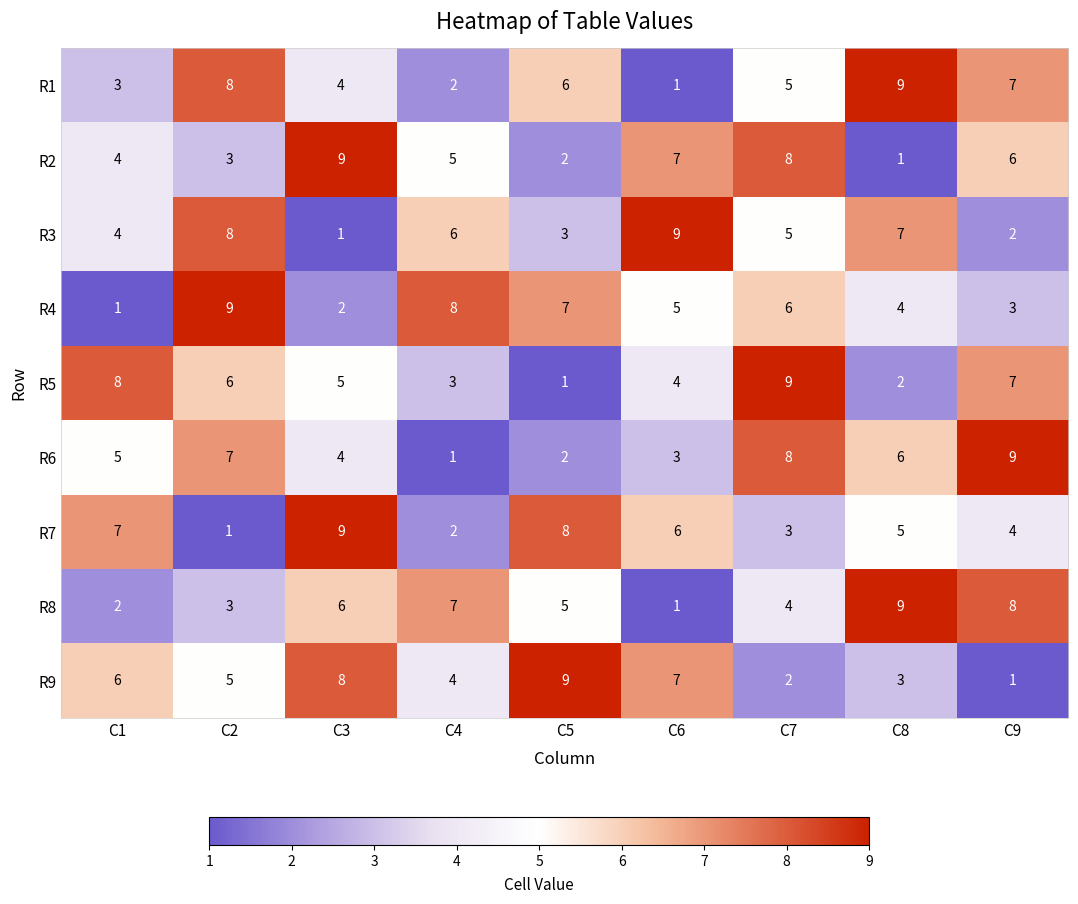

List the labels in order of R1 value, largest first.

C8, C2, C9, C5, C7, C3, C1, C4, C6